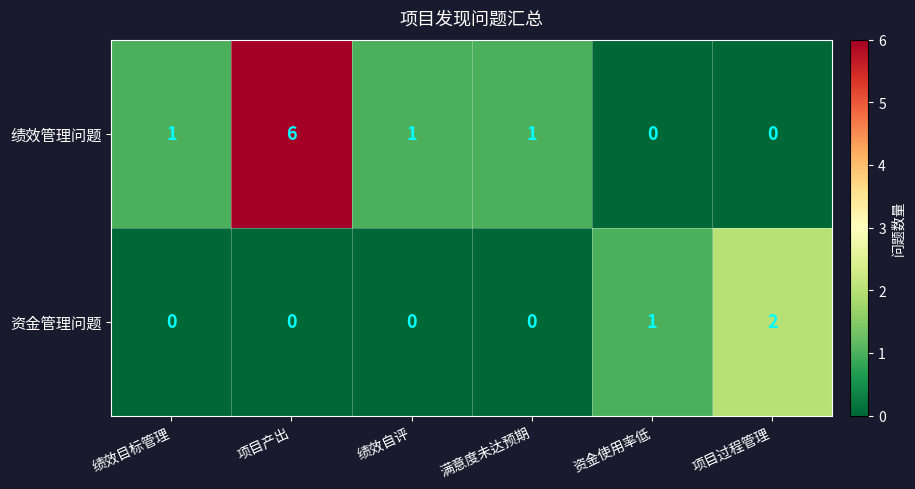

Which series has the largest total across all categories?

绩效管理问题